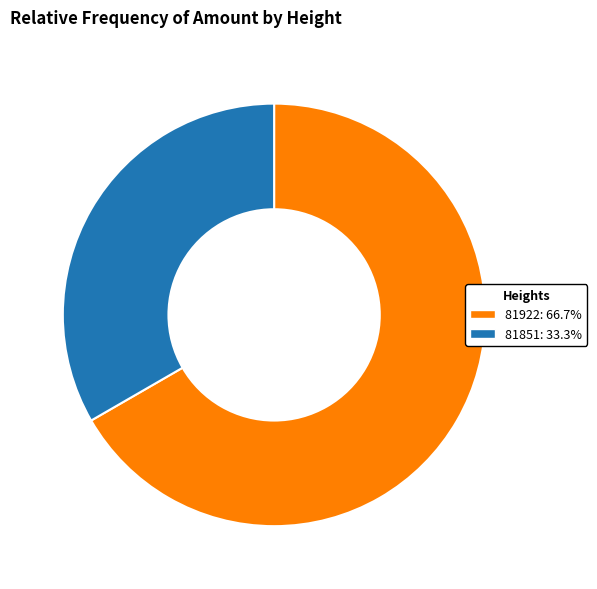

Does 81922 account for over 50% of the chart?

Yes